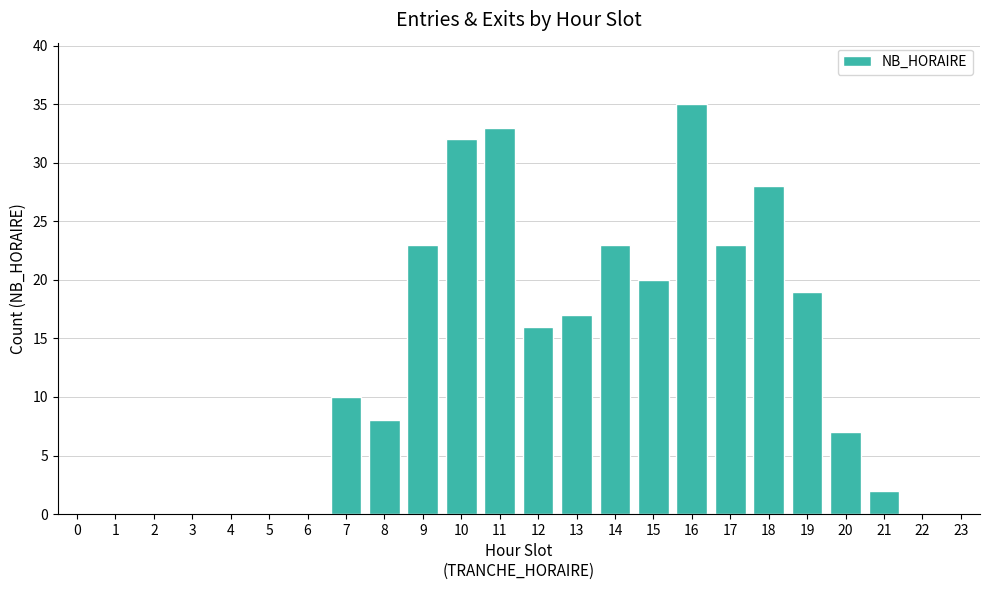

Reading right to left, transcribe all the data shown in this chart.

23=0	22=0	21=2	20=7	19=19	18=28	17=23	16=35	15=20	14=23	13=17	12=16	11=33	10=32	9=23	8=8	7=10	6=0	5=0	4=0	3=0	2=0	1=0	0=0